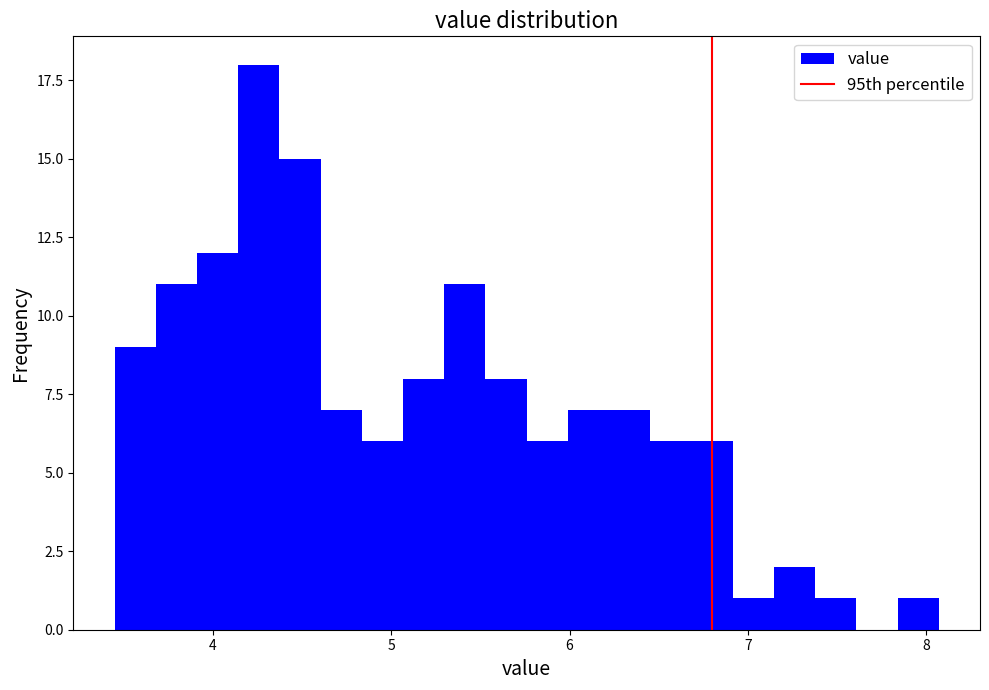

Around what value on the x-axis is the tallest bar? Give the approximate position of its centre, as read against the axis.

4.3